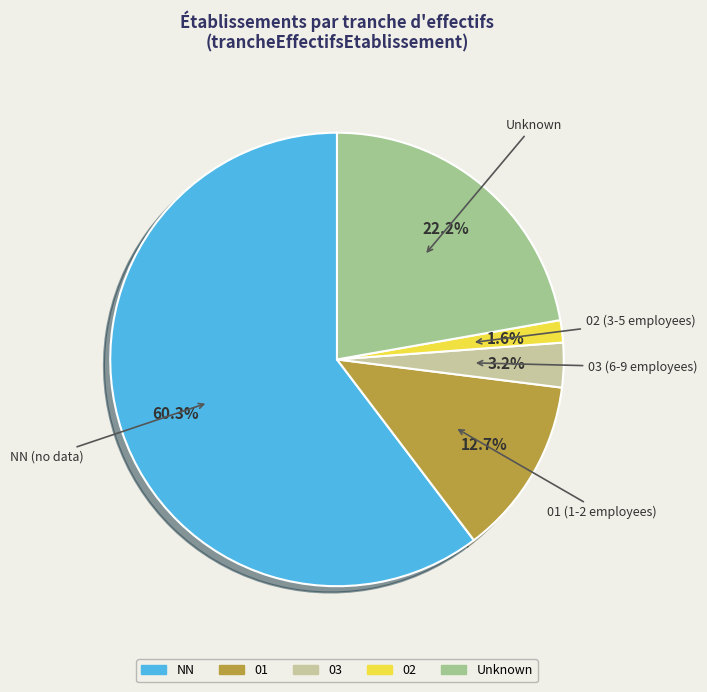

Is there any slice that represents more than half of the pie?

Yes